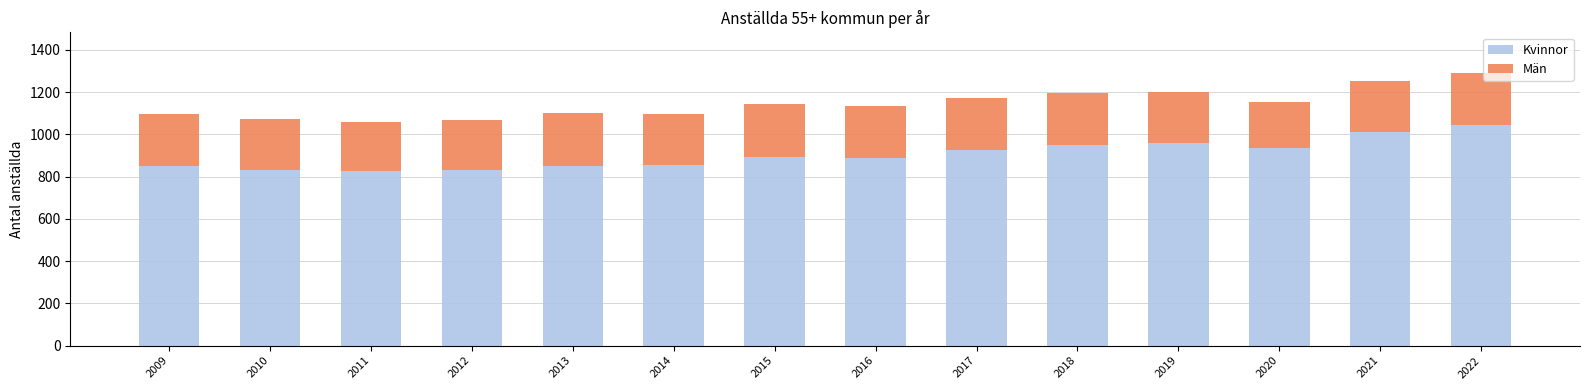

How many distinct data groups are displayed?

2